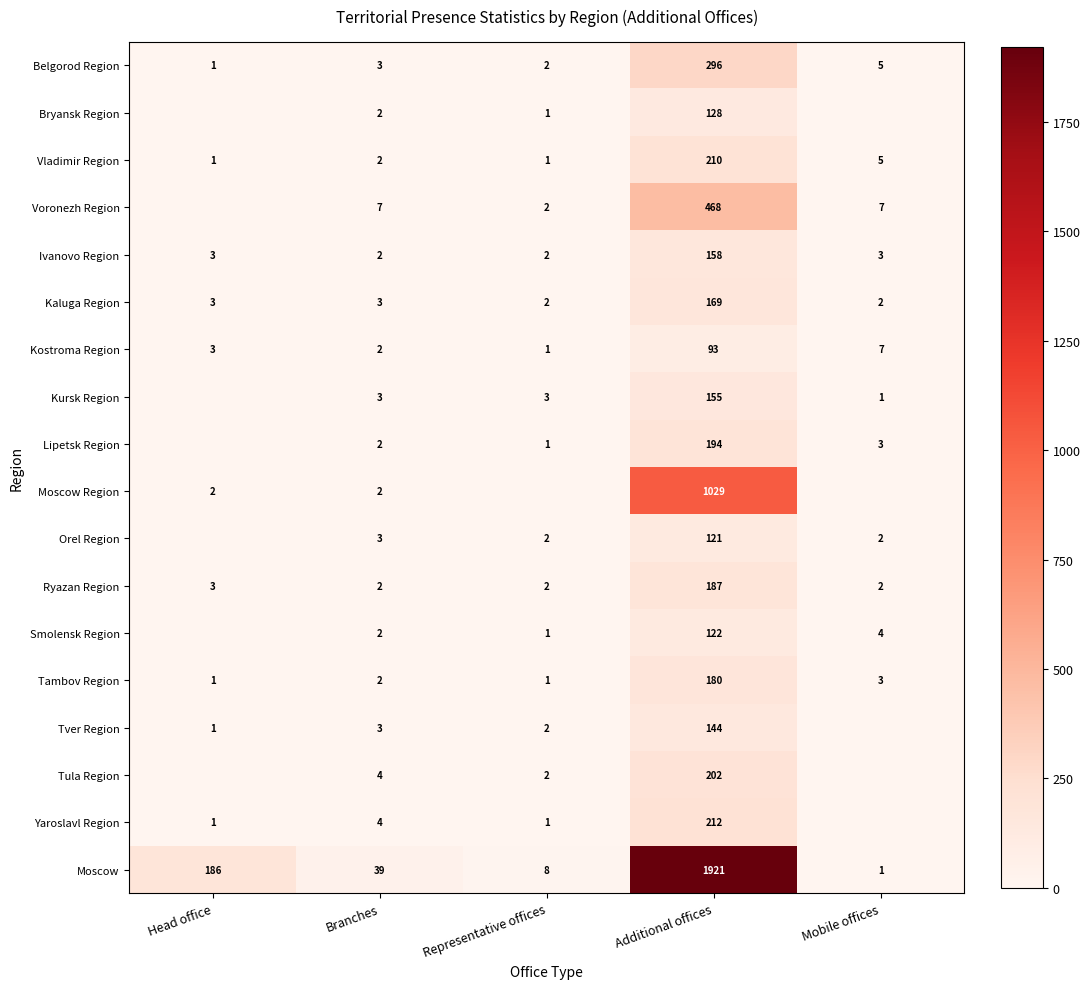

True or false: Ivanovo Region has a value of 1 at Representative offices.

False